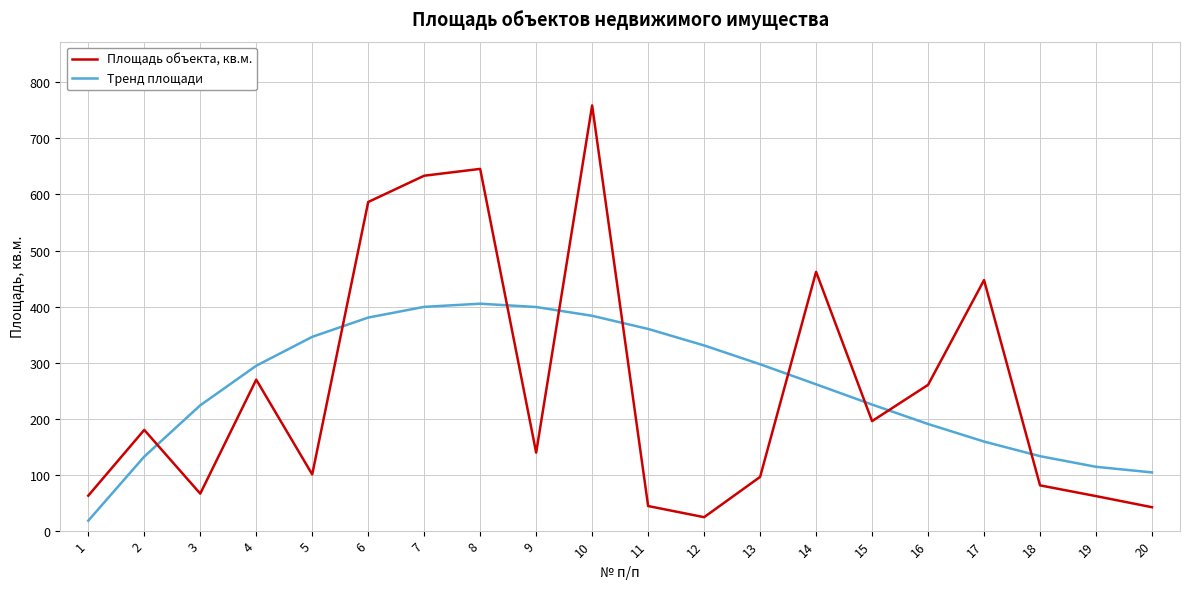

What is the maximum value shown in the chart?

759.0